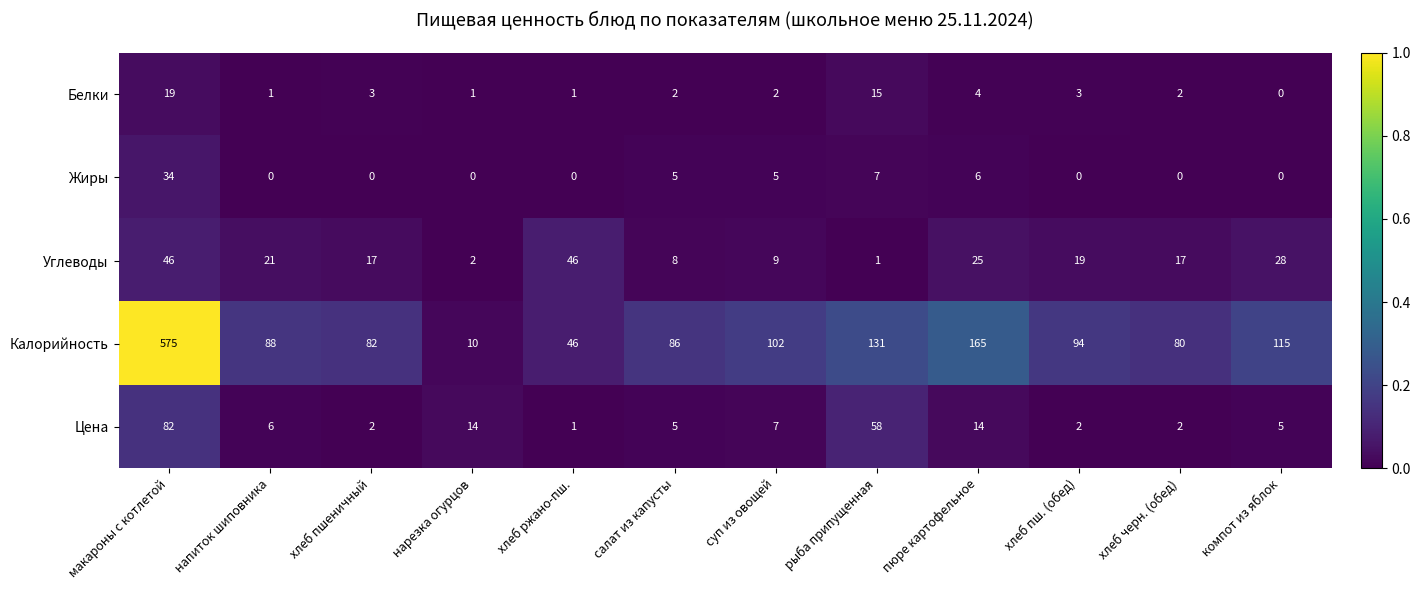

What is the sum of the Белки values at напиток шиповника and макароны с котлетой?

20